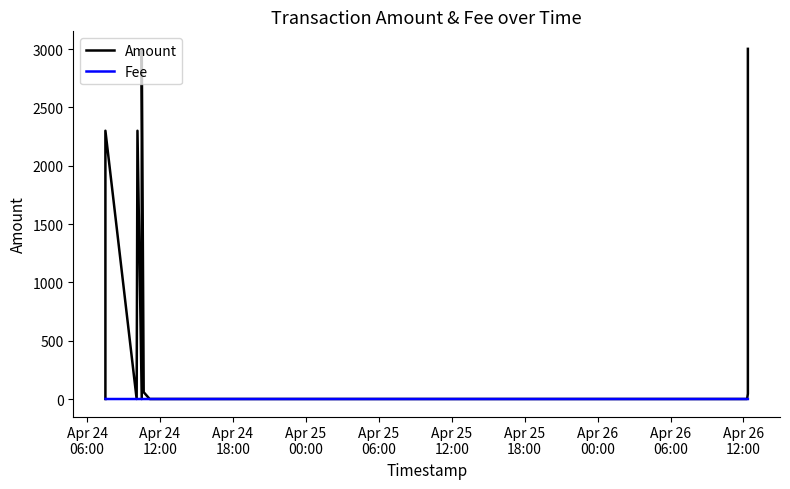

Is this an area chart (filled region under the line)?

No